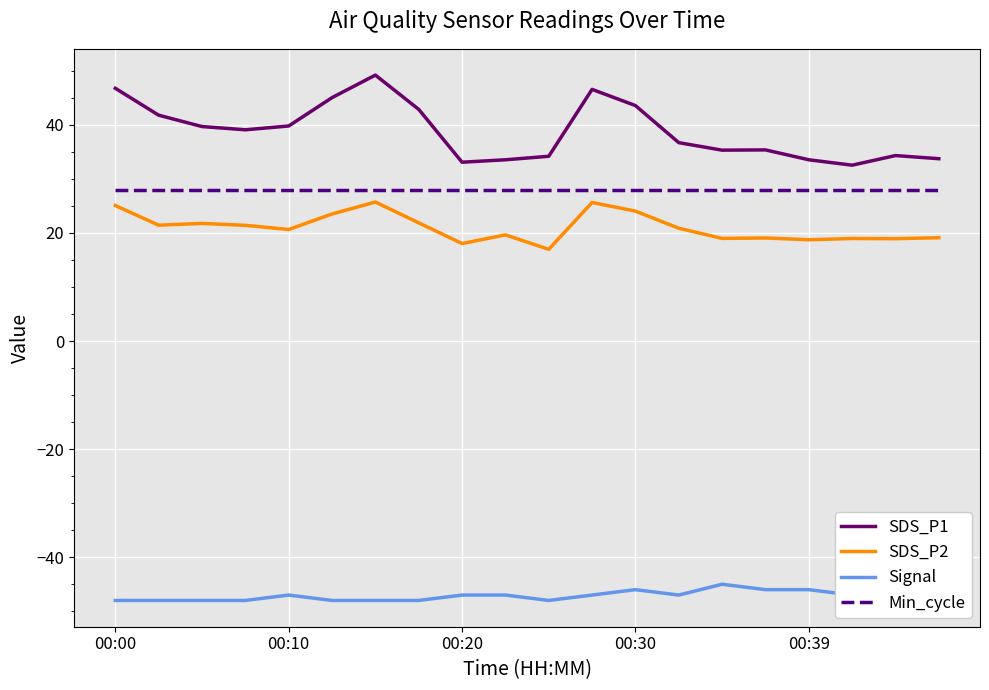

What is the minimum value for SDS_P2?

17.0